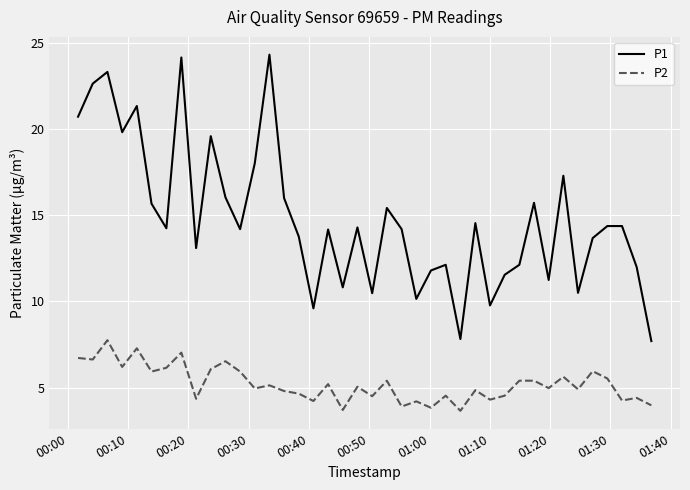

List the series in order of their peak value, lowest first.

P2, P1